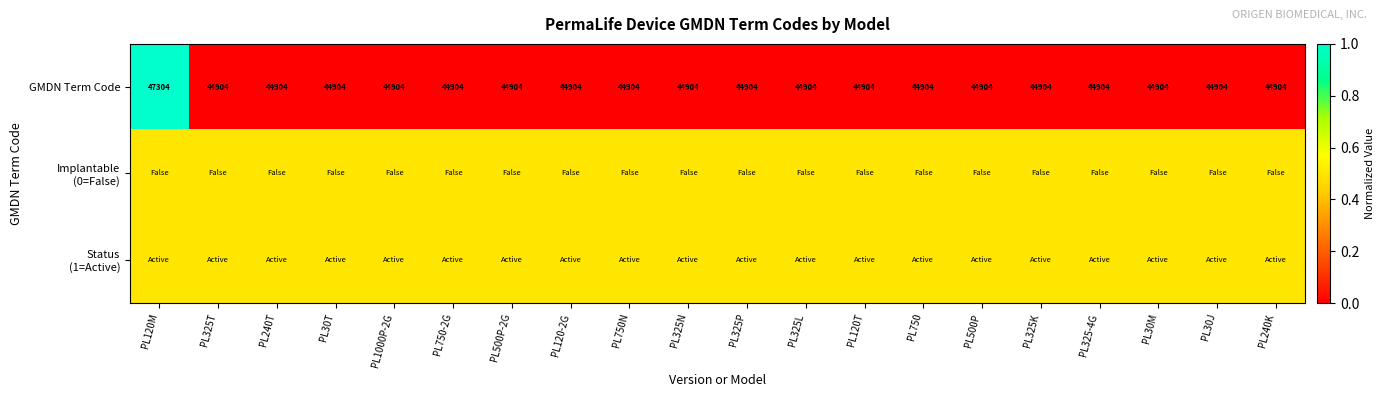

What is the difference between the maximum and second lowest values in the GMDN Term Code series?

2400.0